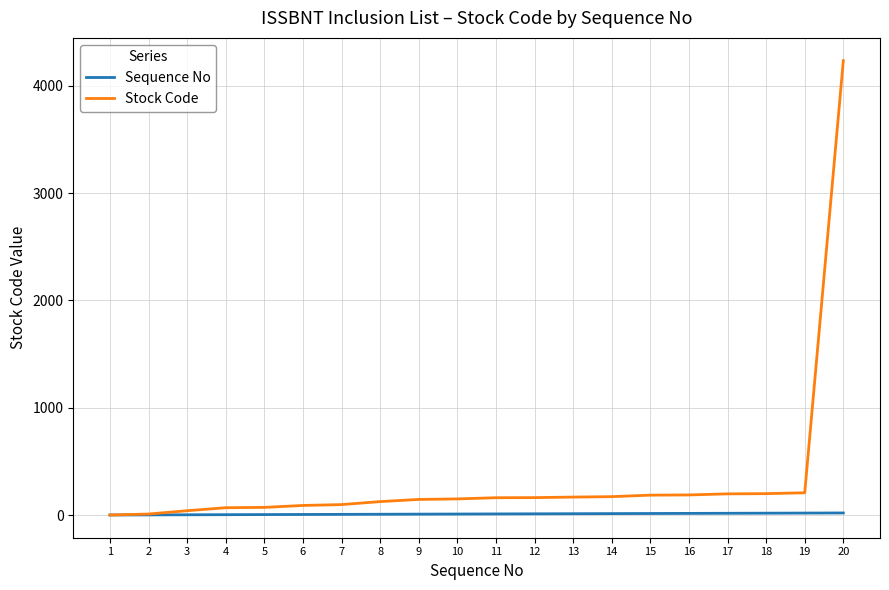

List the series in order of their peak value, highest first.

Stock Code, Sequence No